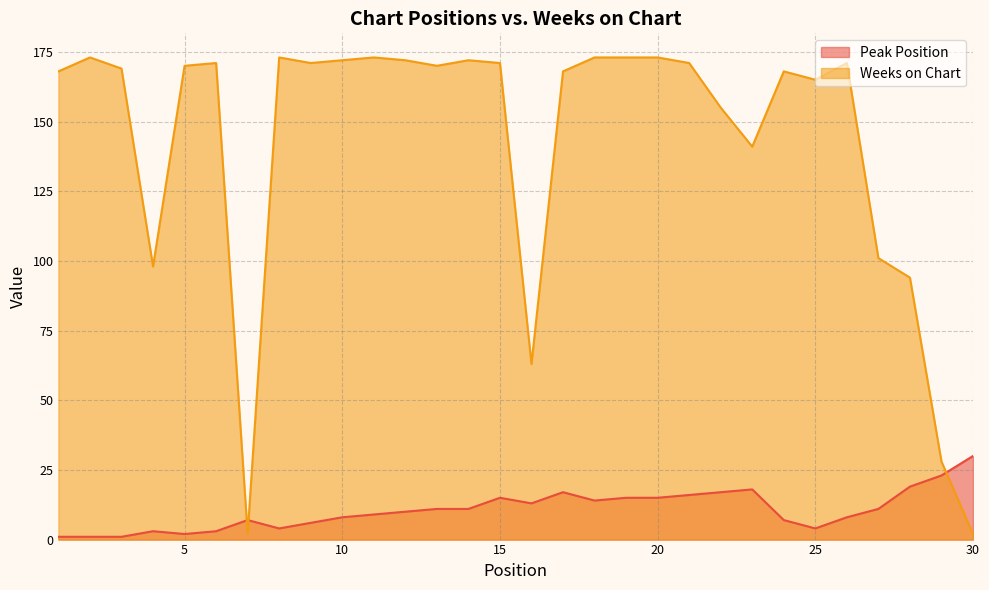

At which category does the chart reach its peak across all series?

2